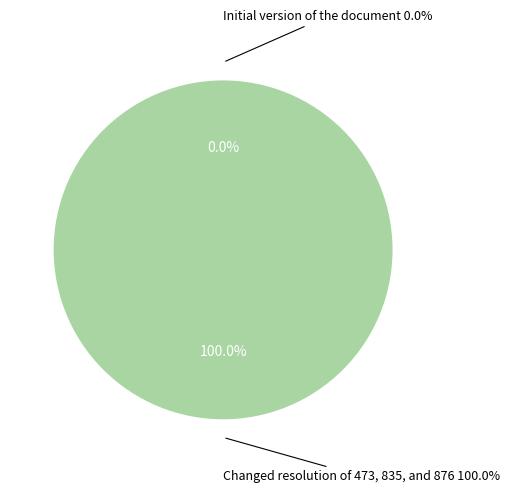

Does any single category account for the majority?

Yes